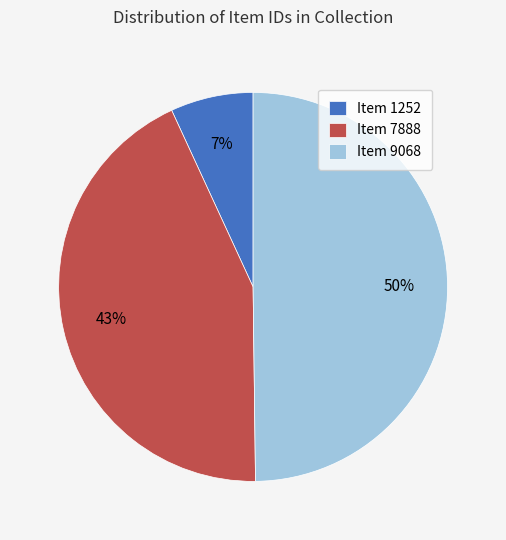

Between Item 9068 and Item 7888, which is larger?

Item 9068